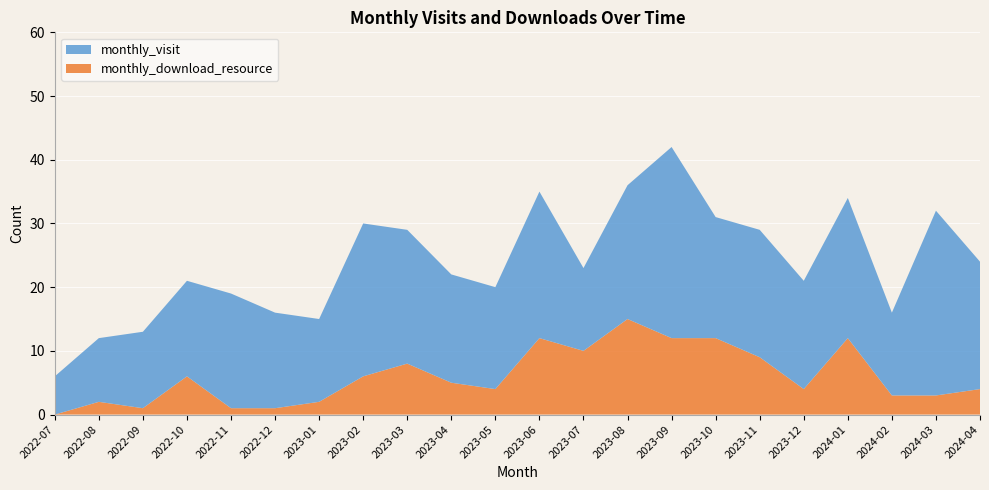

Reading left to right, list all the values displayed in this chart.

monthly_visit: 6	10	12	15	18	15	13	24	21	17	16	23	13	21	30	19	20	17	22	13	29	20
monthly_download_resource: 0	2	1	6	1	1	2	6	8	5	4	12	10	15	12	12	9	4	12	3	3	4